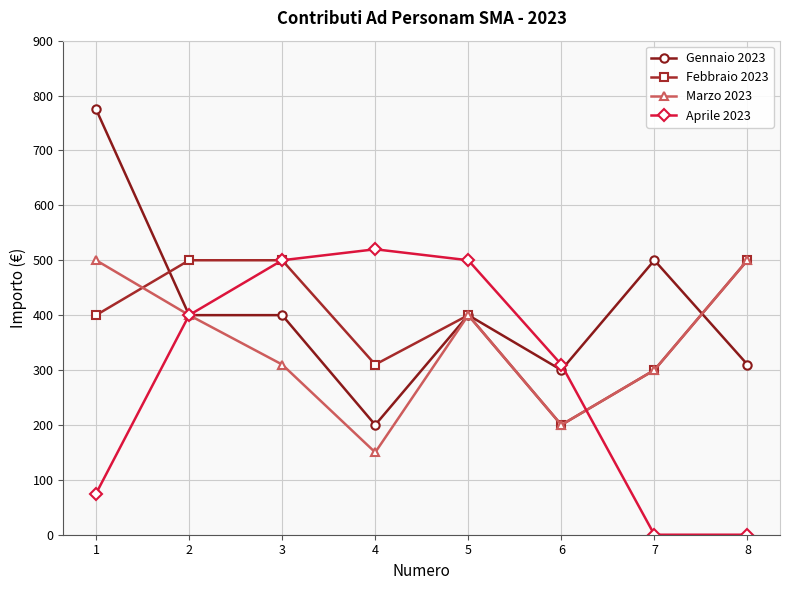

Is this an area chart (filled region under the line)?

No